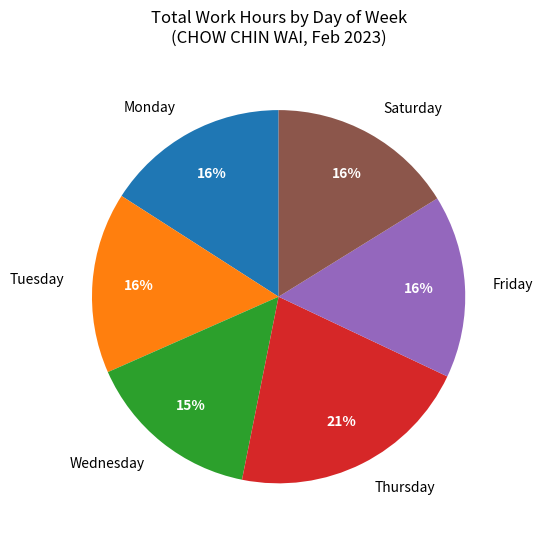

Does any single category account for the majority?

No